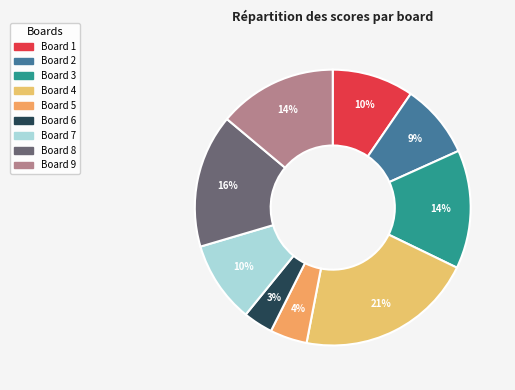

Count the number of slices in the pie.

9